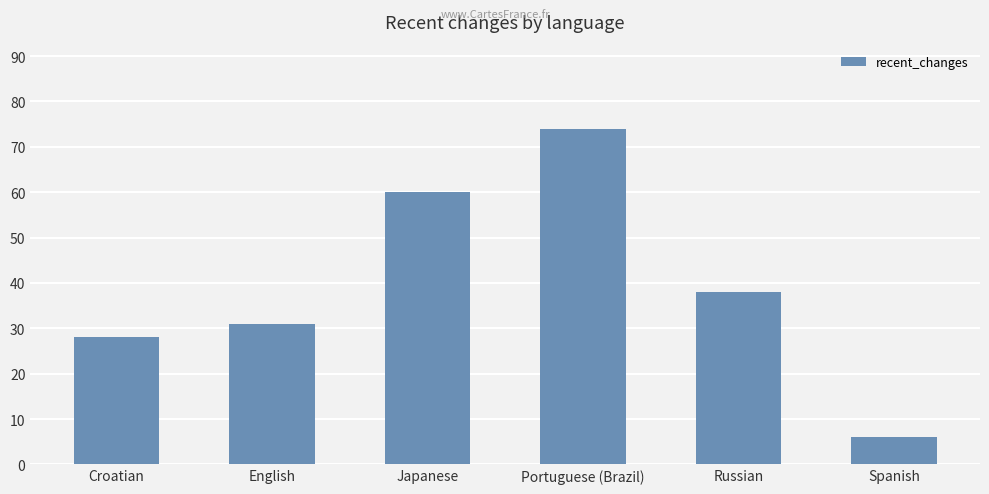

Reading left to right, extract all data points from this chart.

Croatian=28	English=31	Japanese=60	Portuguese (Brazil)=74	Russian=38	Spanish=6